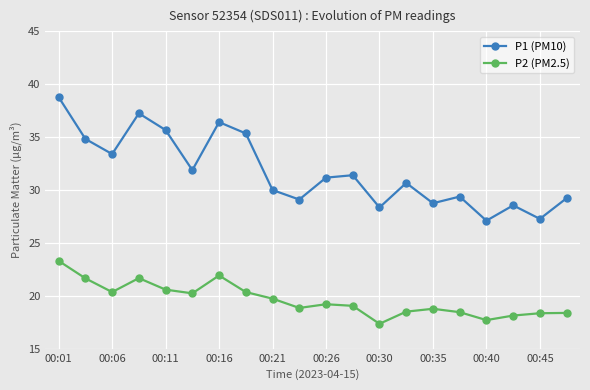

Which series has the largest range (max minus min)?

P1 (PM10)